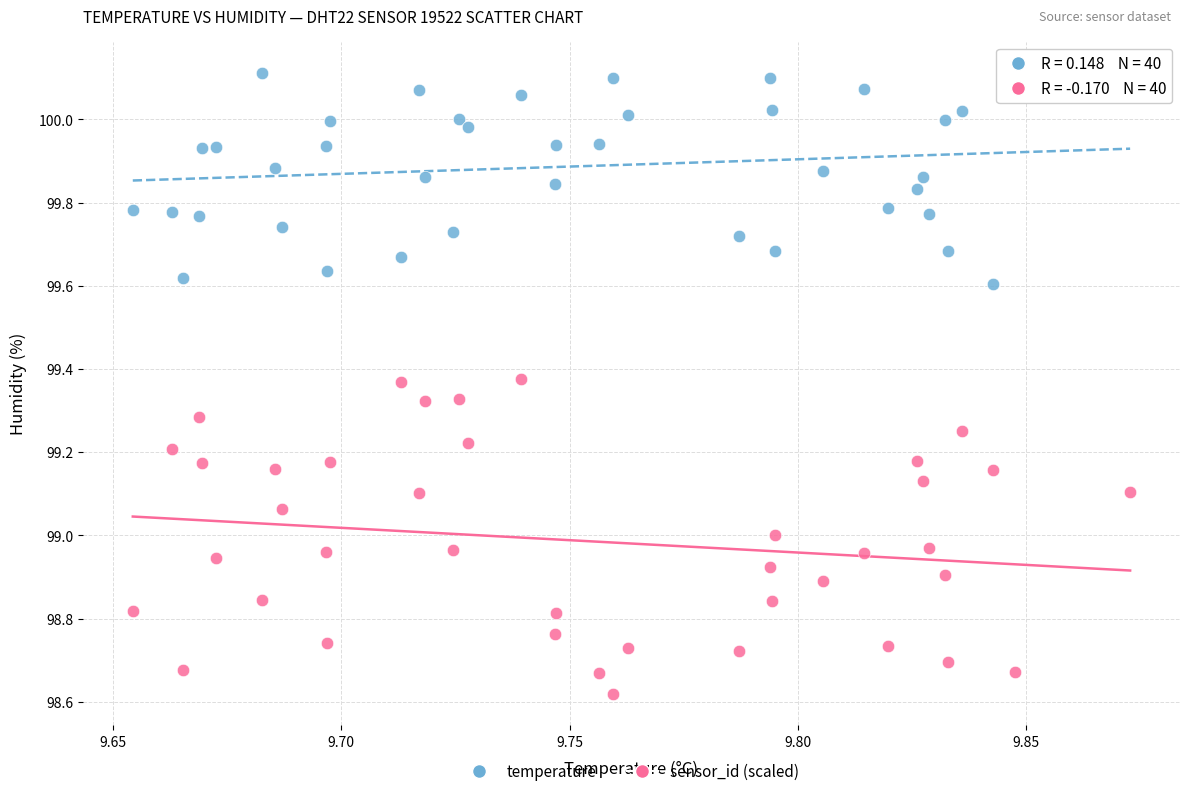

Across all data points, what is the range of Y values (max minus min)?

1.5